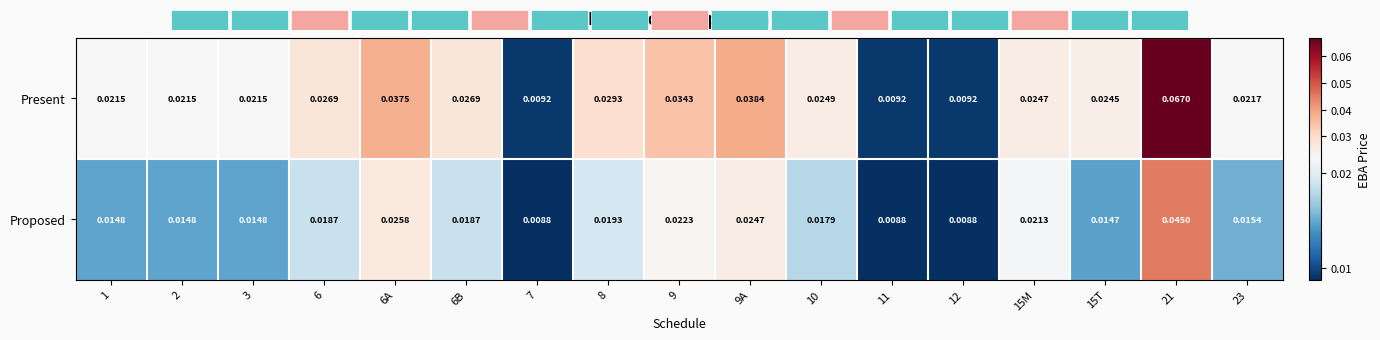

How many Proposed values are between 0 and 1?

17